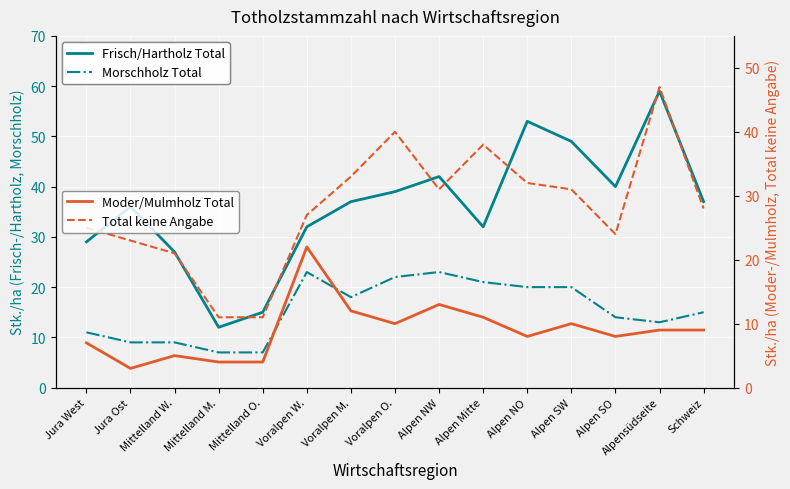

Reading left to right, extract all data points from this chart.

Frisch/Hartholz Total: 29	36	27	12	15	32	37	39	42	32	53	49	40	59	37
Morschholz Total: 11	9	9	7	7	23	18	22	23	21	20	20	14	13	15
Moder/Mulmholz Total: 7	3	5	4	4	22	12	10	13	11	8	10	8	9	9
Total keine Angabe: 25	23	21	11	11	27	33	40	31	38	32	31	24	47	28